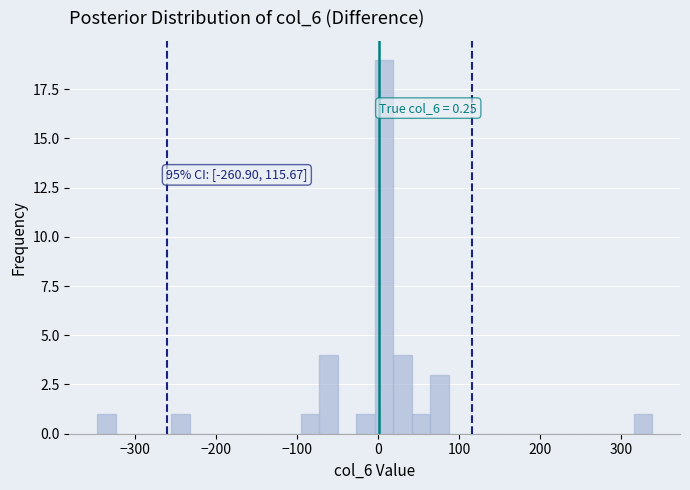

Around what value on the x-axis is the tallest bar? Give the approximate position of its centre, as read against the axis.

10